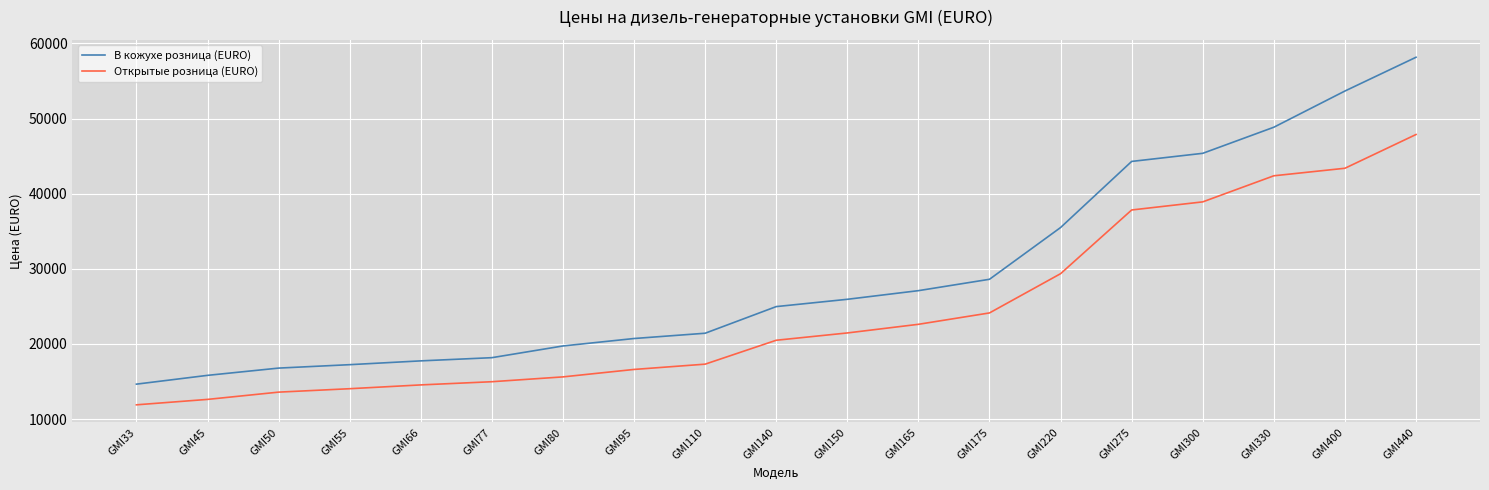

True or false: В кожухе розница (EURO) and Открытые розница (EURO) cross at least once.

False